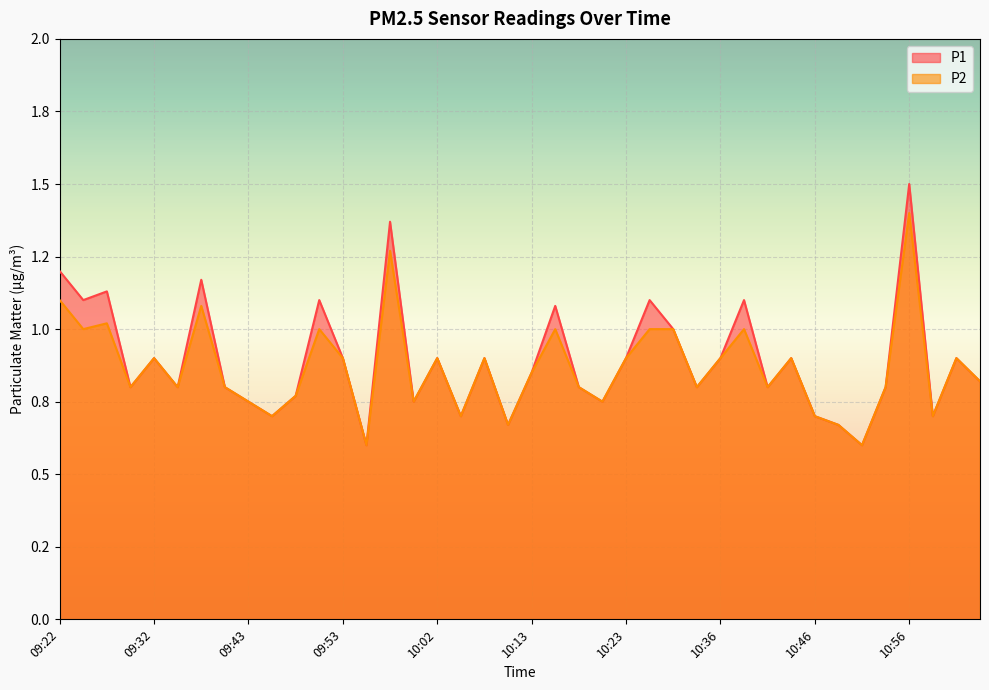

True or false: P2 and P1 intersect in this chart.

False